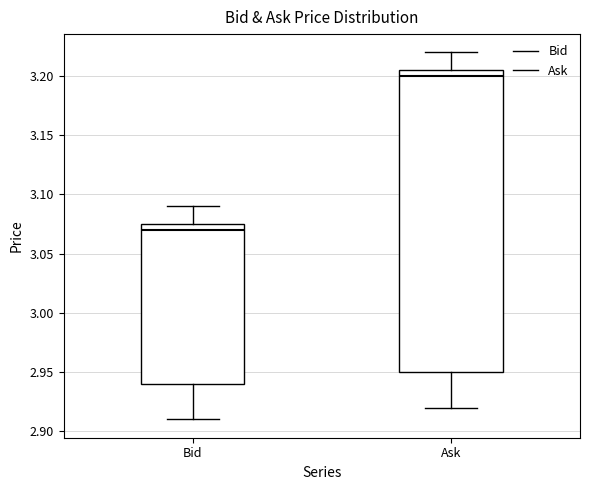

Where is the lower edge of the box for Ask on the y-axis? The values are not printed on the chart, so give them approximately, as read against the axis.

2.950